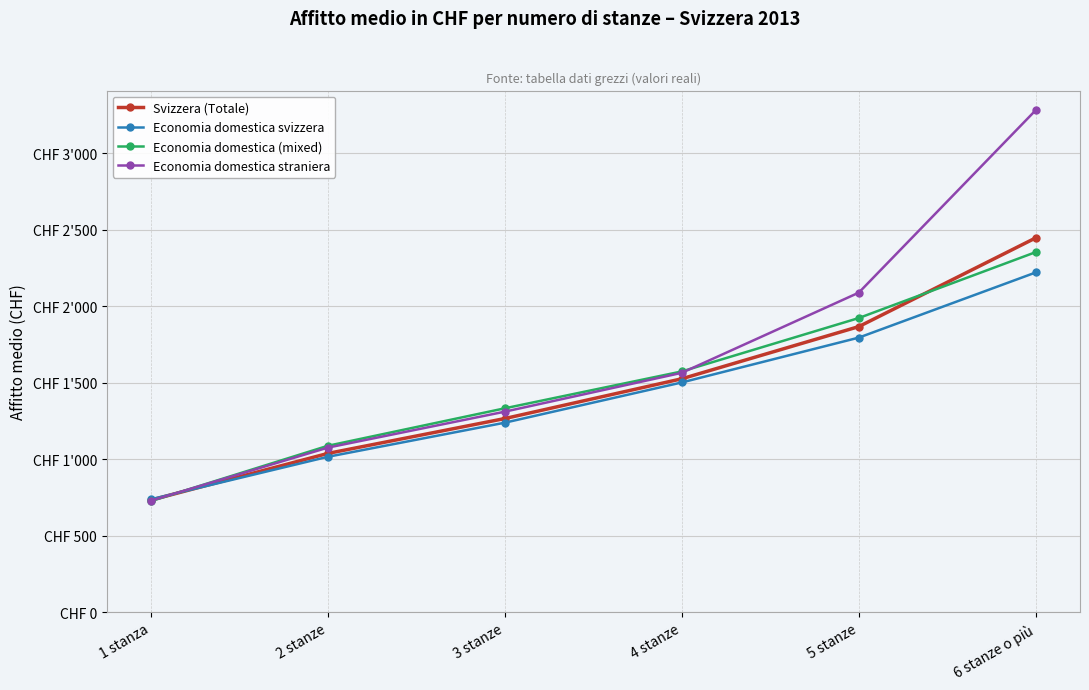

At which label does Svizzera (Totale) first exceed 1526?

5 stanze